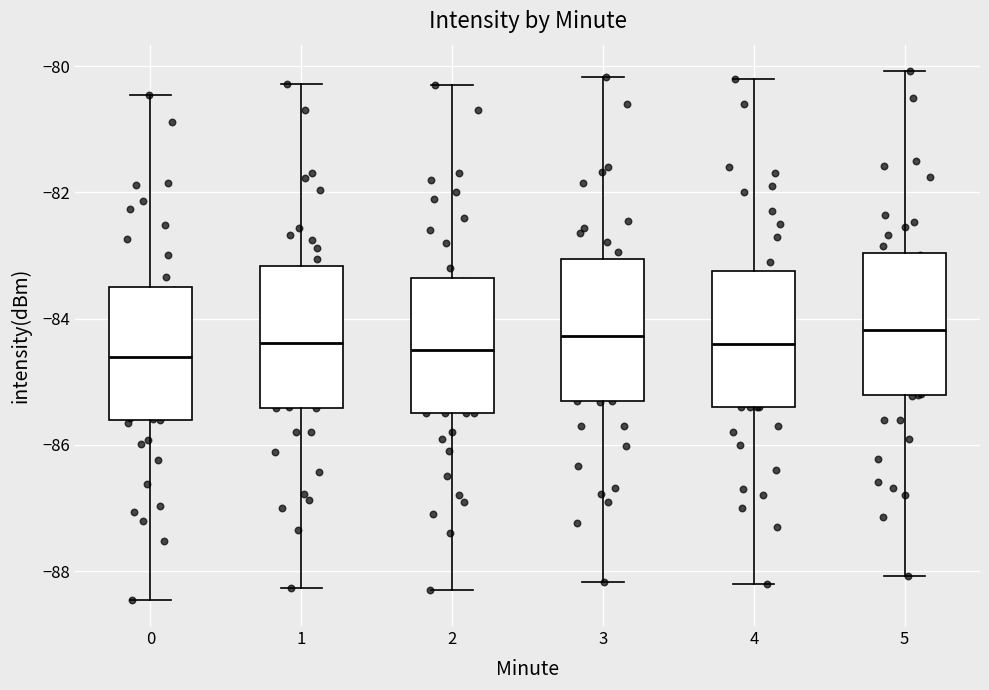

Reading left to right, read every box against the y-axis: the position of its median line, the range the box covers, and the ends of its whiskers. The values are not printed on the chart, so give them approximately, as read against the axis.

0: median -84.6, box -85.6 to -83.4, whiskers -88.4 to -80.4
1: median -84.4, box -85.4 to -83.2, whiskers -88.2 to -80.2
2: median -84.4, box -85.4 to -83.4, whiskers -88.2 to -80.2
3: median -84.2, box -85.4 to -83.0, whiskers -88.2 to -80.2
4: median -84.4, box -85.4 to -83.2, whiskers -88.2 to -80.2
5: median -84.2, box -85.2 to -83.0, whiskers -88.0 to -80.0